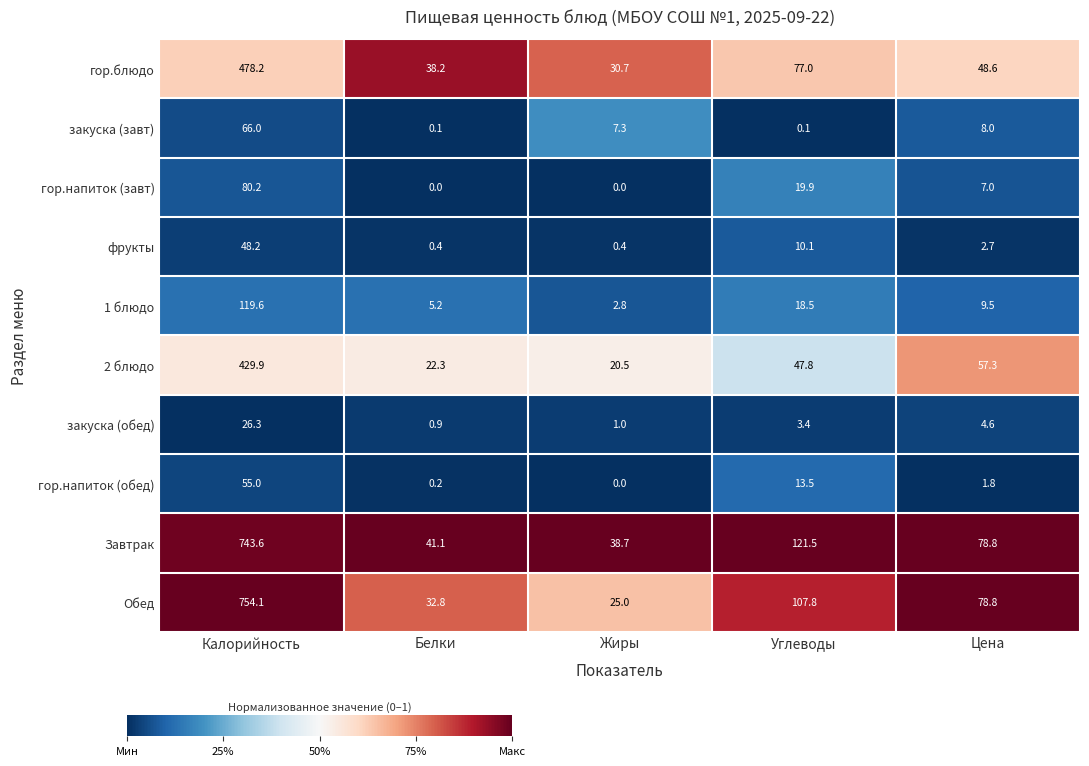

Which series has the largest range (max minus min)?

Обед